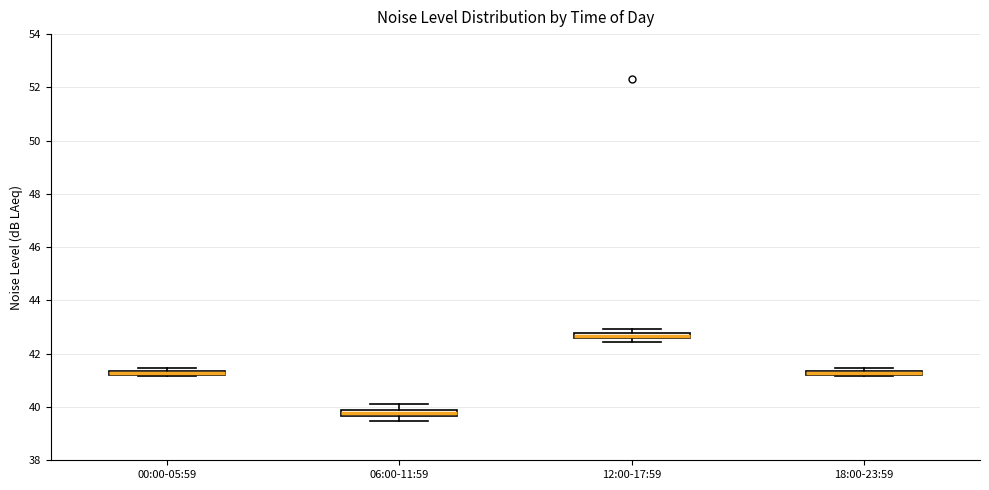

Where is the upper edge of the box for 18:00-23:59 on the y-axis? The values are not printed on the chart, so give them approximately, as read against the axis.

41.4